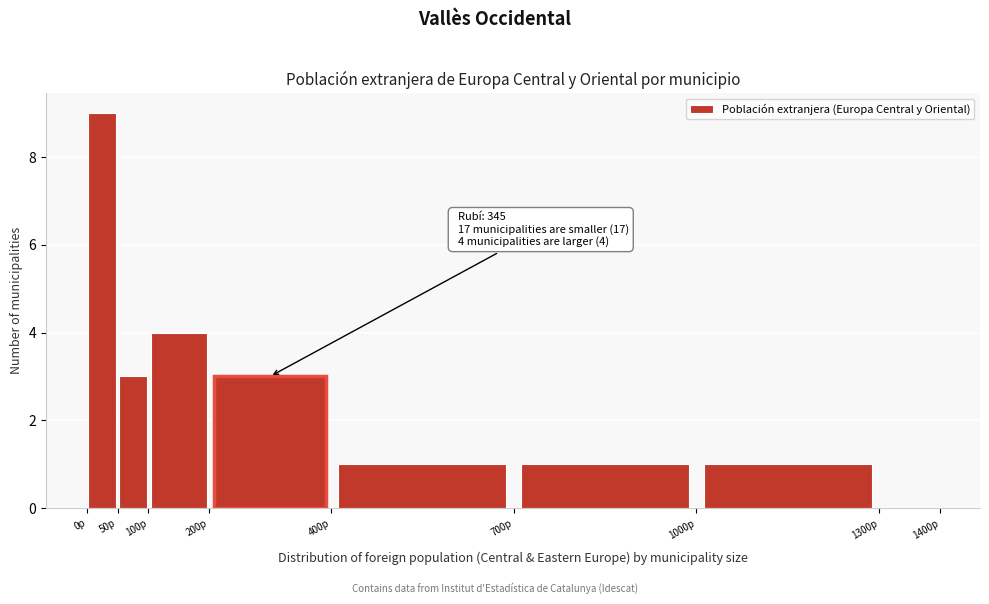

Which range on the x-axis has the tallest bar?

0 to 50